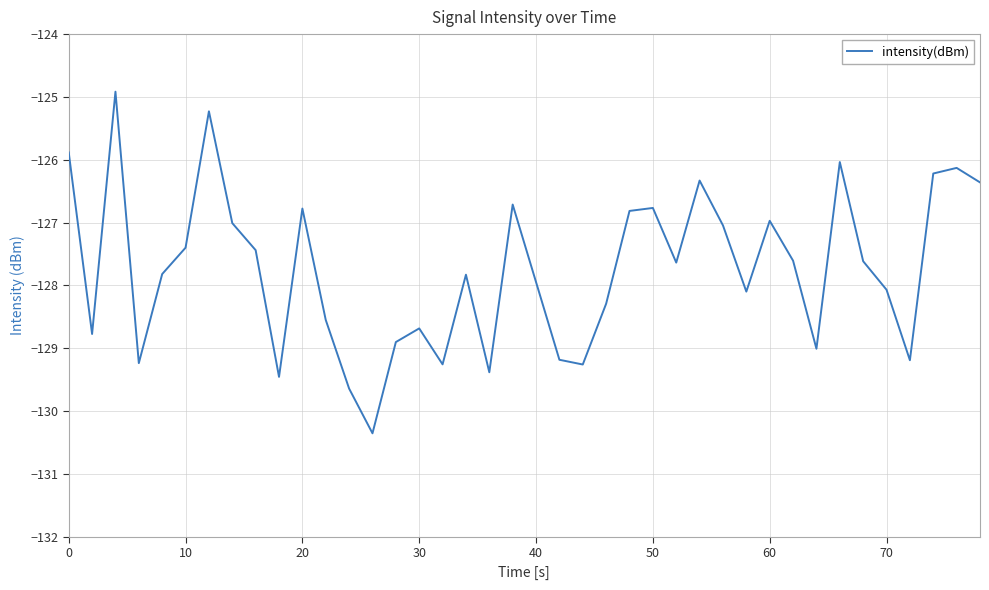

What is the maximum value shown in the chart?

-124.9